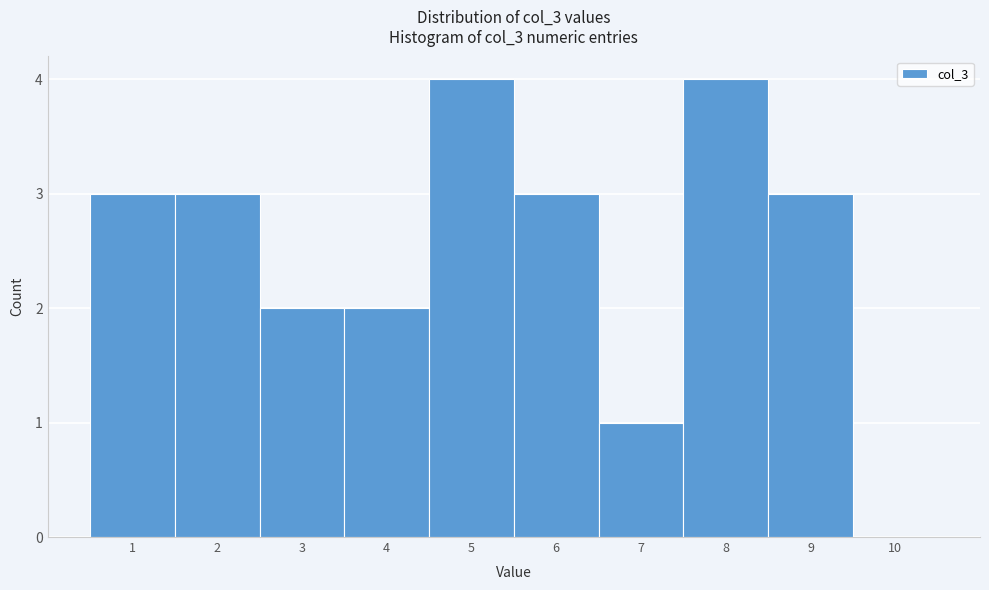

Reading left to right, transcribe this chart: for each bar, give the range it covers on the x-axis and its height. The values are not printed on the chart, so give them approximately, as read against the axis.

0.5 to 1.5: 3
1.5 to 2.5: 3
2.5 to 3.5: 2
3.5 to 4.5: 2
4.5 to 5.5: 4
5.5 to 6.5: 3
6.5 to 7.5: 1
7.5 to 8.5: 4
8.5 to 9.5: 3
9.5 to 10.5: 0